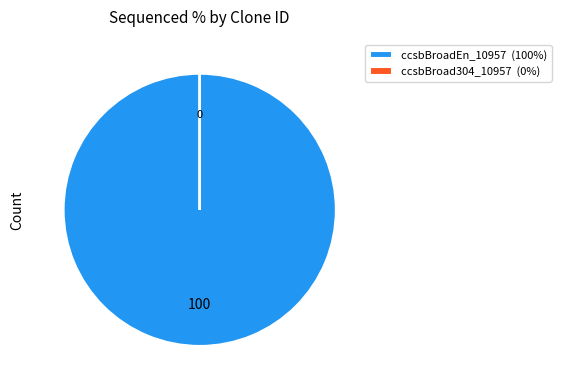

True or false: ccsbBroadEn_10957 (100%) accounts for 100% of the total.

True